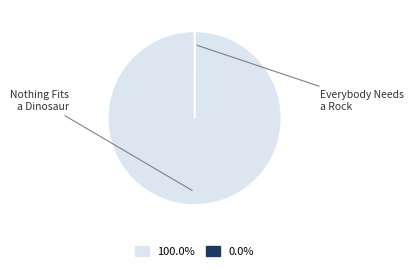

Is there any slice that represents more than half of the pie?

Yes